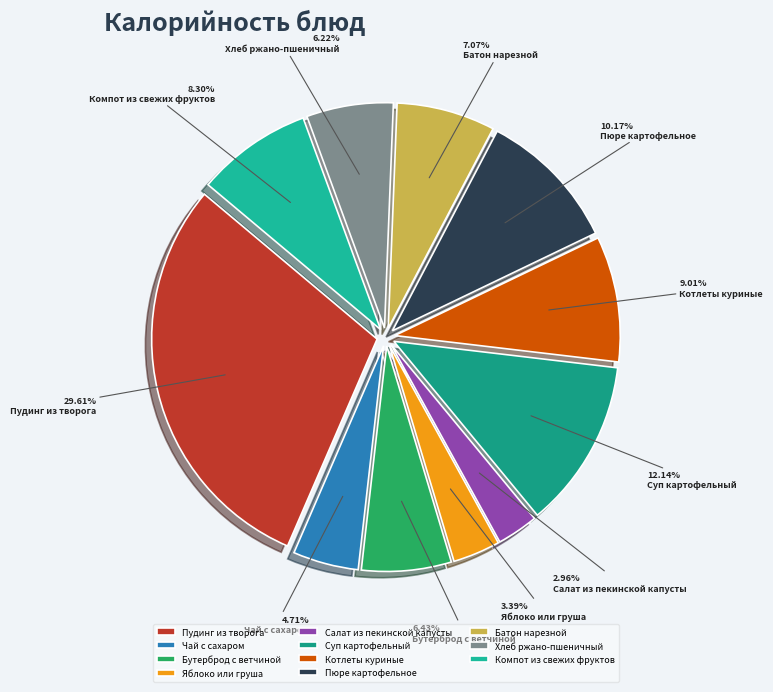

What is the smallest slice in the pie chart?

Салат из пекинской капусты